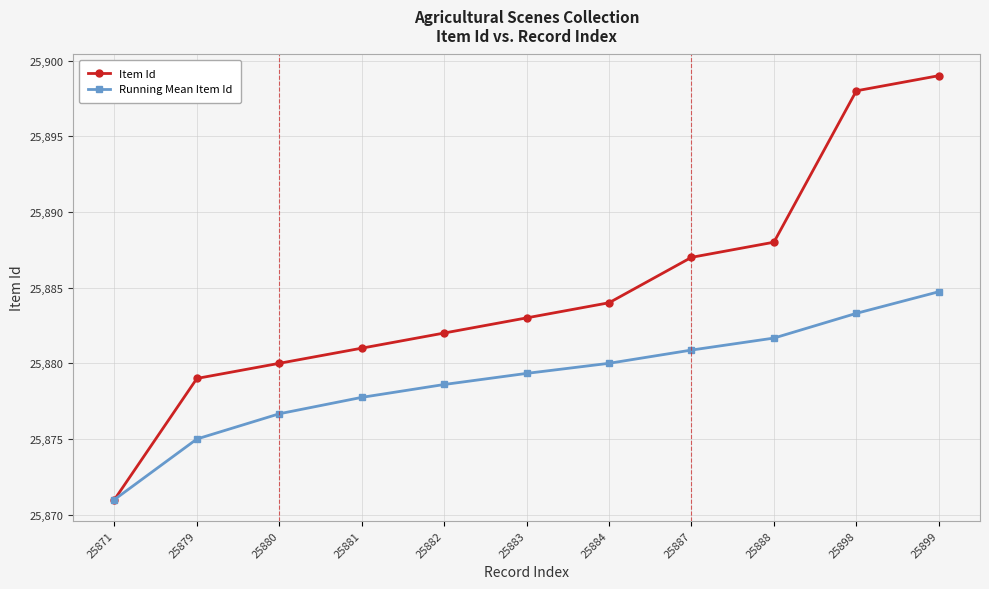

What are all the series names shown in the legend?

Item Id, Running Mean Item Id